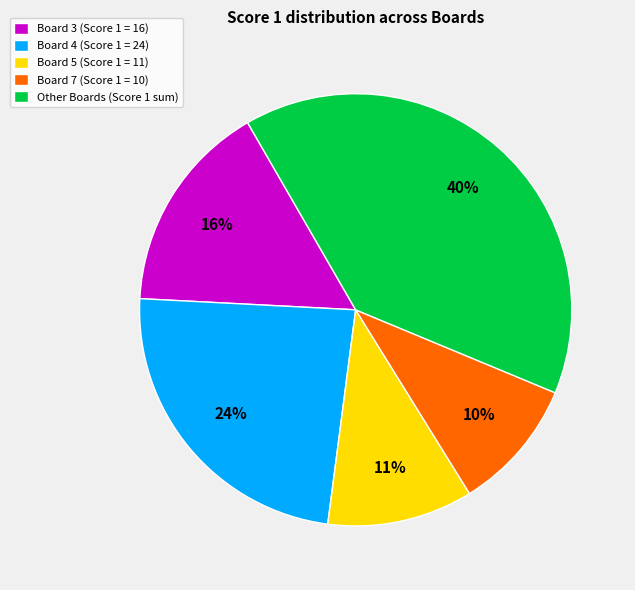

Is the sum of Board 4 (Score 1 = 24) and Other Boards (Score 1 sum) greater than half?

Yes